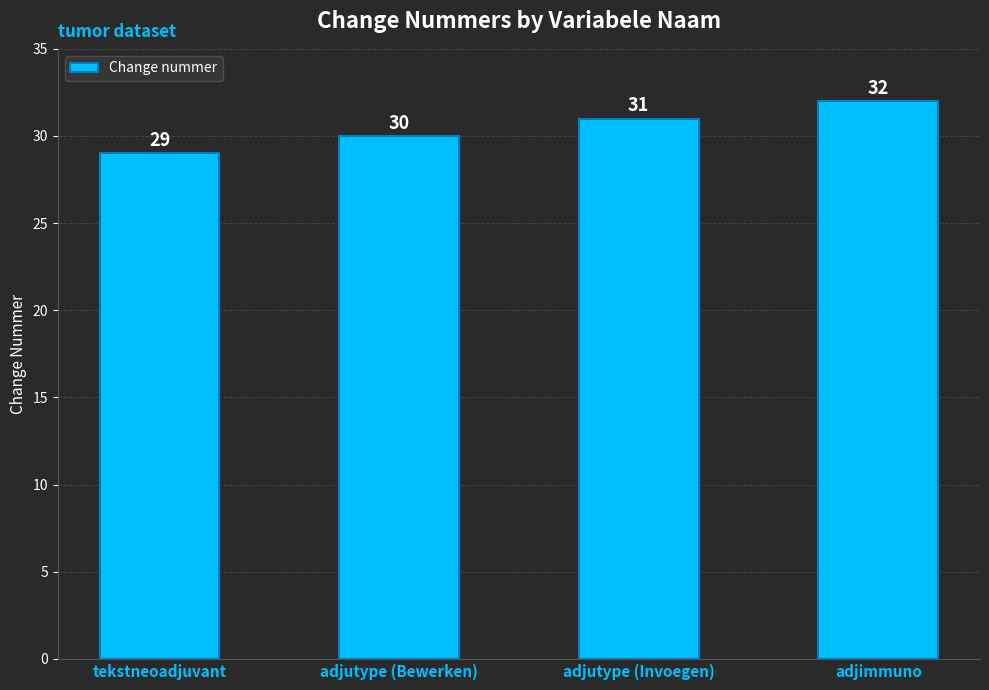

What is the difference between the second highest and second lowest values?

1